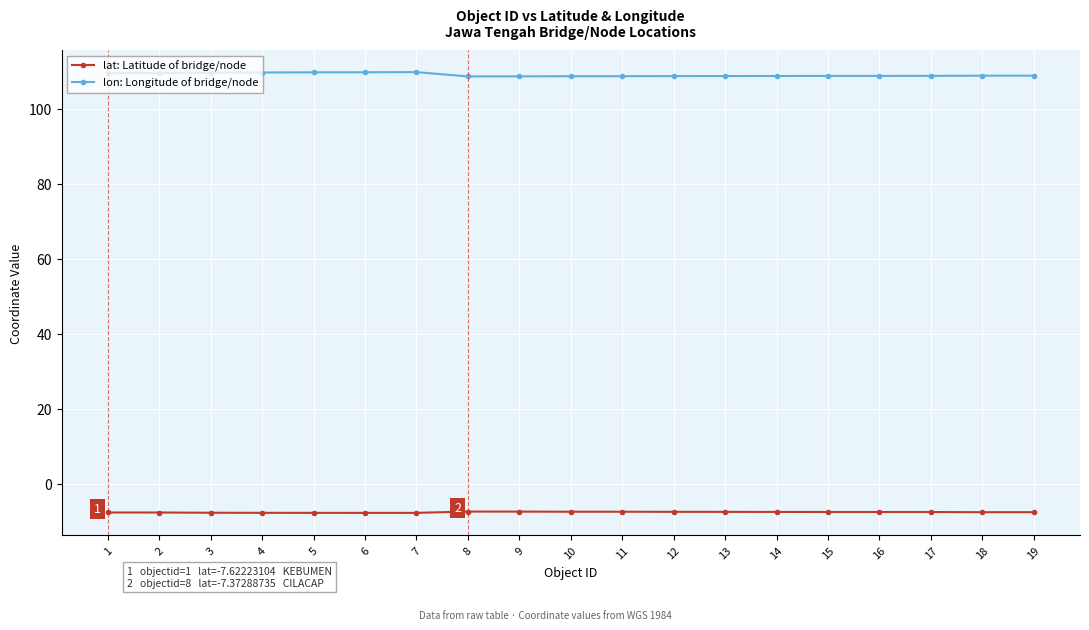

List the series in order of their overall mean, lowest first.

lat: Latitude of bridge/node, lon: Longitude of bridge/node